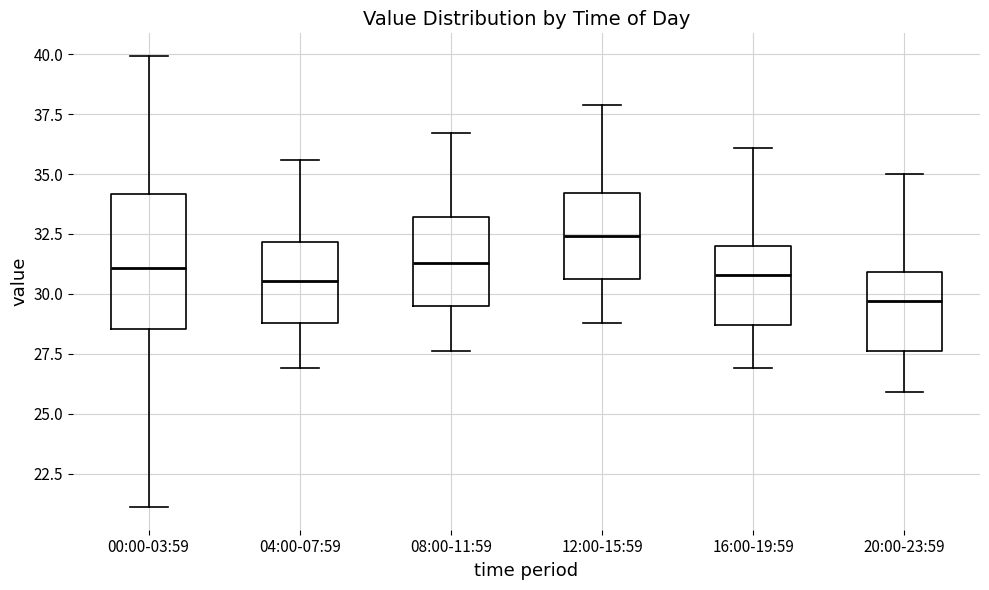

Reading left to right, read every box against the y-axis: the position of its median line, the range the box covers, and the ends of its whiskers. The values are not printed on the chart, so give them approximately, as read against the axis.

00:00-03:59: median 31.0, box 28.5 to 34.0, whiskers 21.0 to 40.0
04:00-07:59: median 30.5, box 29.0 to 32.0, whiskers 27.0 to 35.5
08:00-11:59: median 31.5, box 29.5 to 33.0, whiskers 27.5 to 36.5
12:00-15:59: median 32.5, box 30.5 to 34.0, whiskers 29.0 to 38.0
16:00-19:59: median 31.0, box 28.5 to 32.0, whiskers 27.0 to 36.0
20:00-23:59: median 29.5, box 27.5 to 31.0, whiskers 26.0 to 35.0